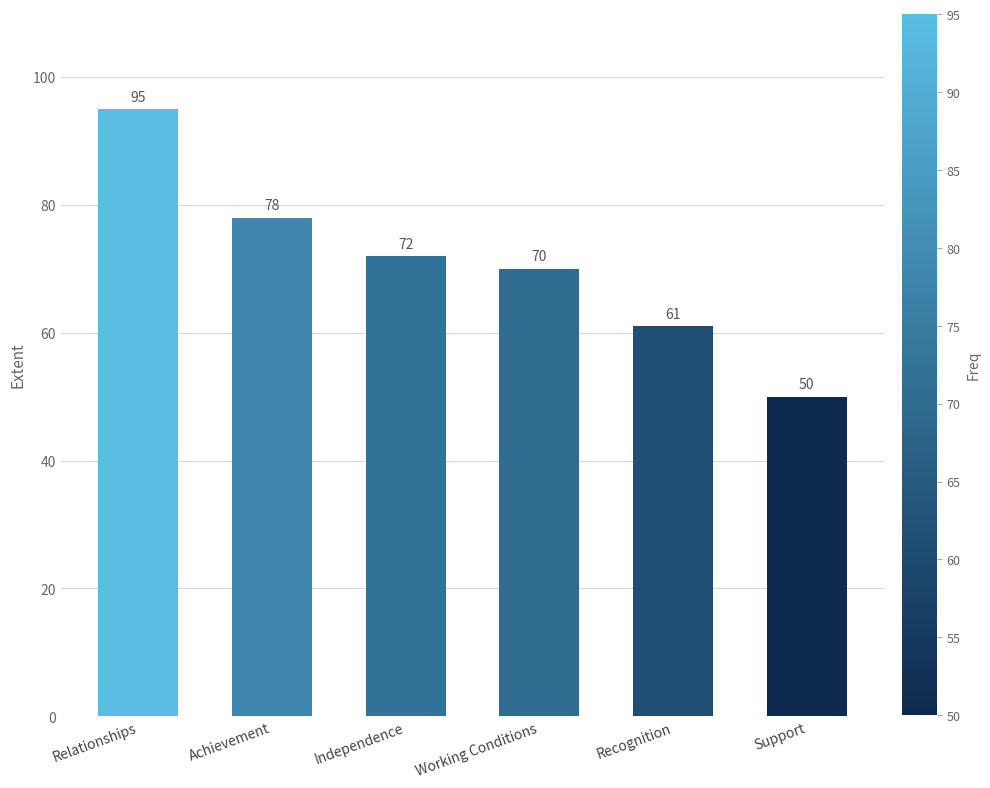

How many distinct data groups are displayed?

1